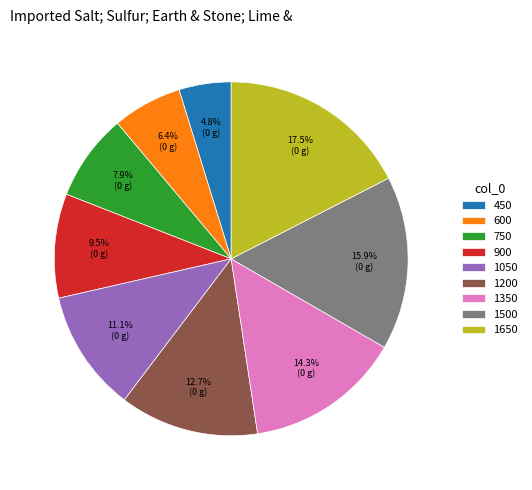

To the nearest percent, what is the difference between the 1200 and 1050 slice percentages?

2%